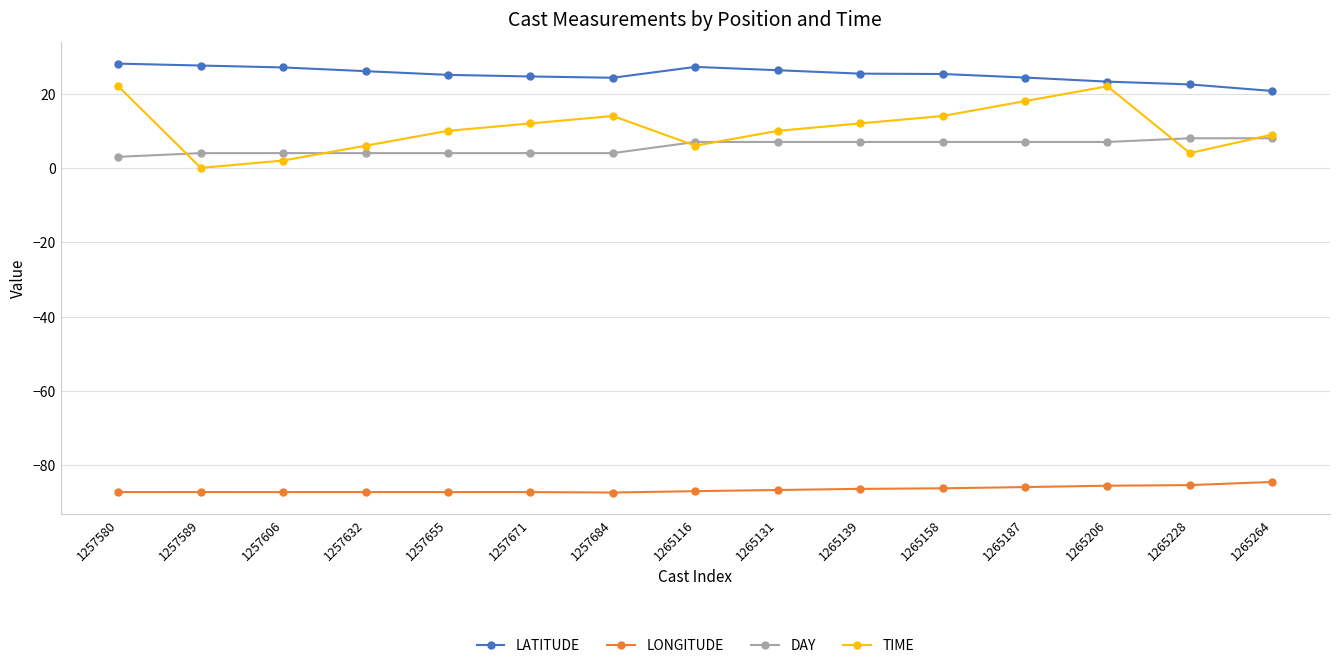

What is the maximum value for LONGITUDE?

-84.5